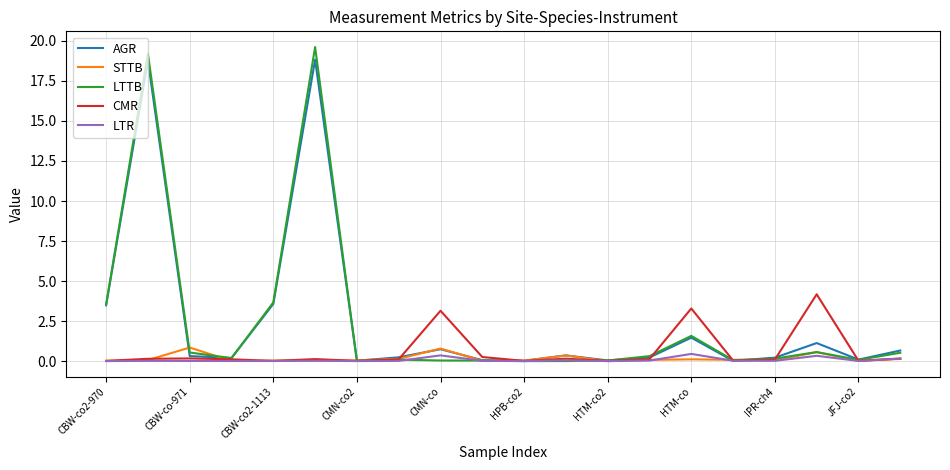

What is the greatest value displayed?

19.6